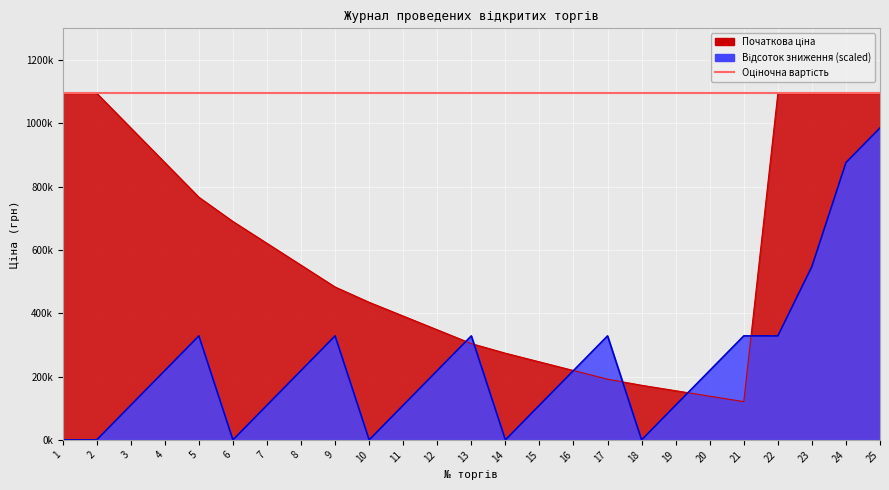

At which label is Відсоток зниження closest to 492750?

23